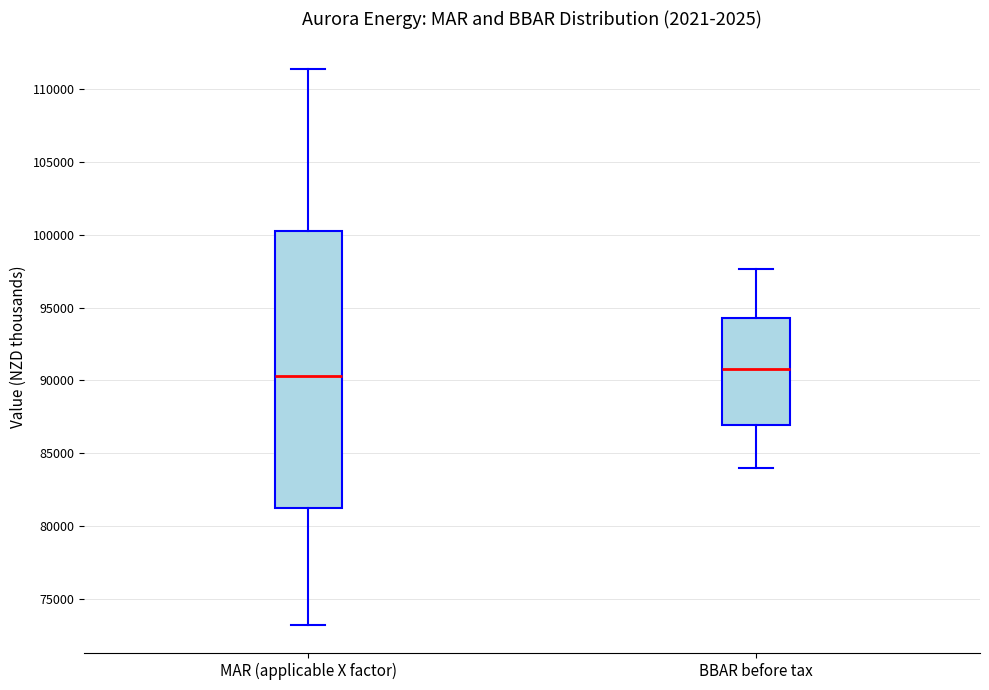

Reading left to right, read every box against the y-axis: the position of its median line, the range the box covers, and the ends of its whiskers. The values are not printed on the chart, so give them approximately, as read against the axis.

MAR (applicable X factor): median 90500, box 81000 to 100500, whiskers 73000 to 111500
BBAR before tax: median 91000, box 87000 to 94500, whiskers 84000 to 97500